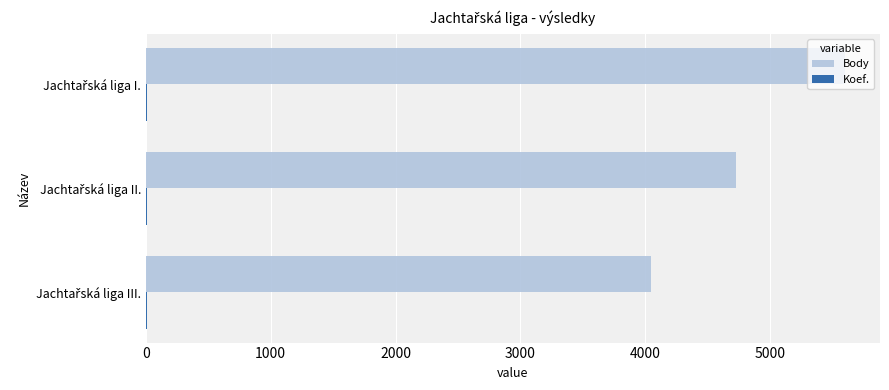

Which series has the largest total across all categories?

Body